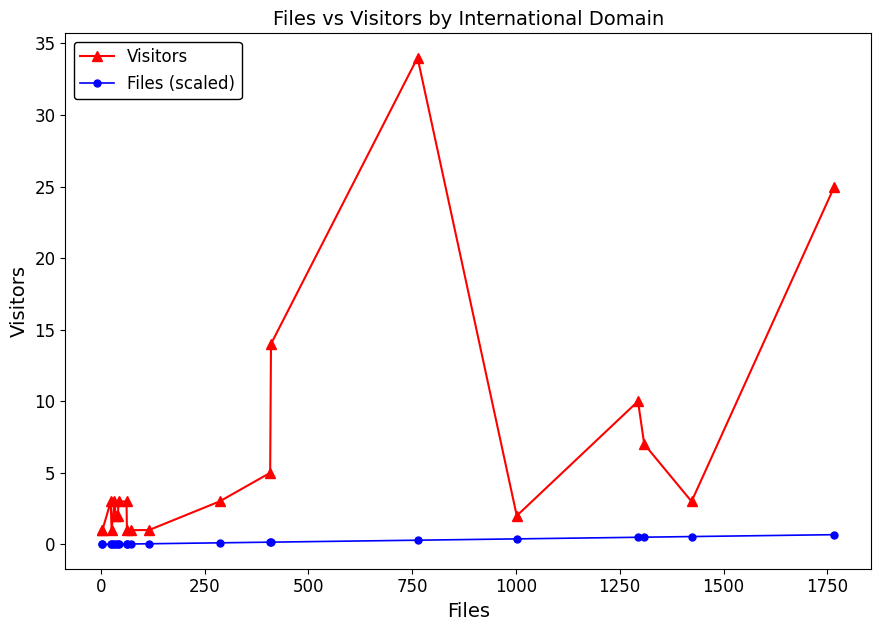

Does the chart have visible grid lines?

No